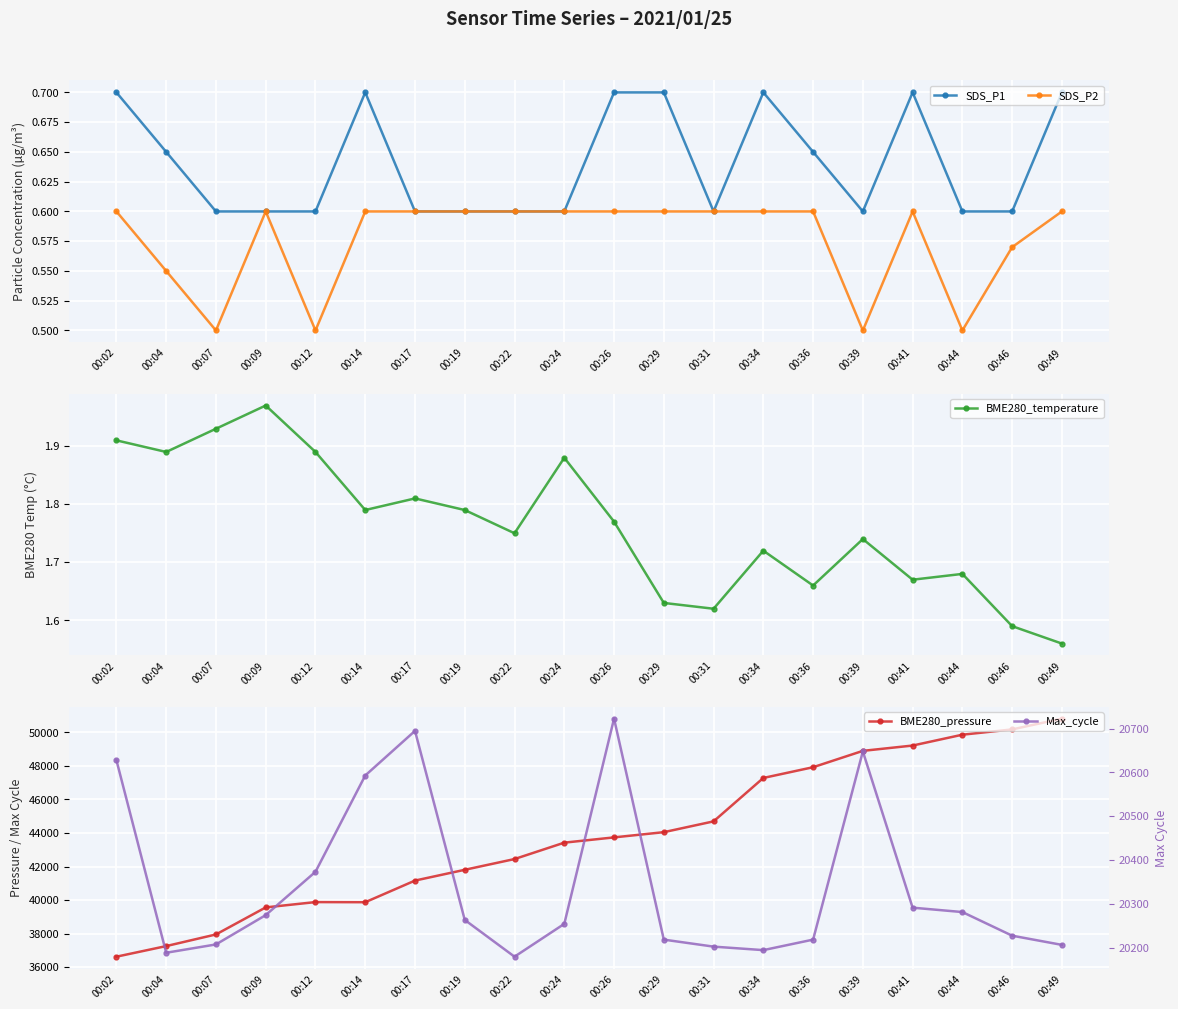

Where is the first local minimum for BME280_temperature?

00:04